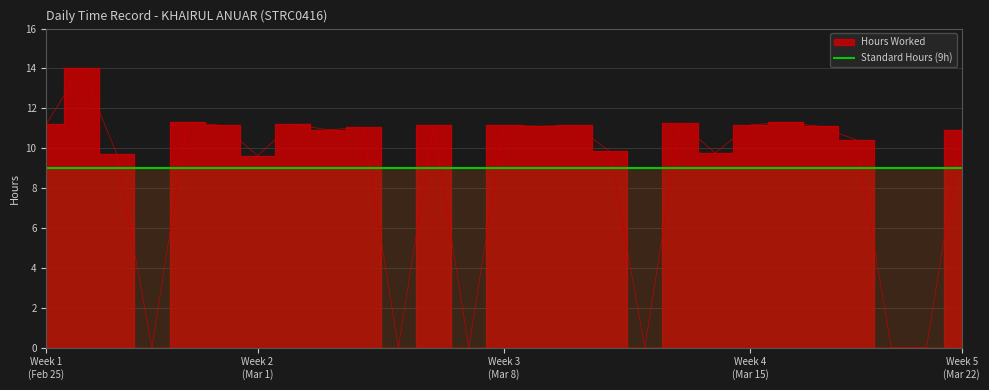

What is the difference between the second highest and second lowest values?

11.3